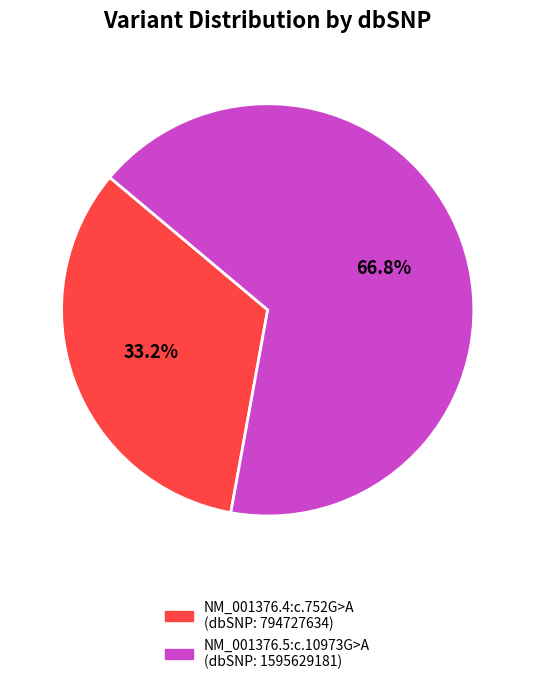

Which slice is the largest?

NM_001376.5:c.10973G>A